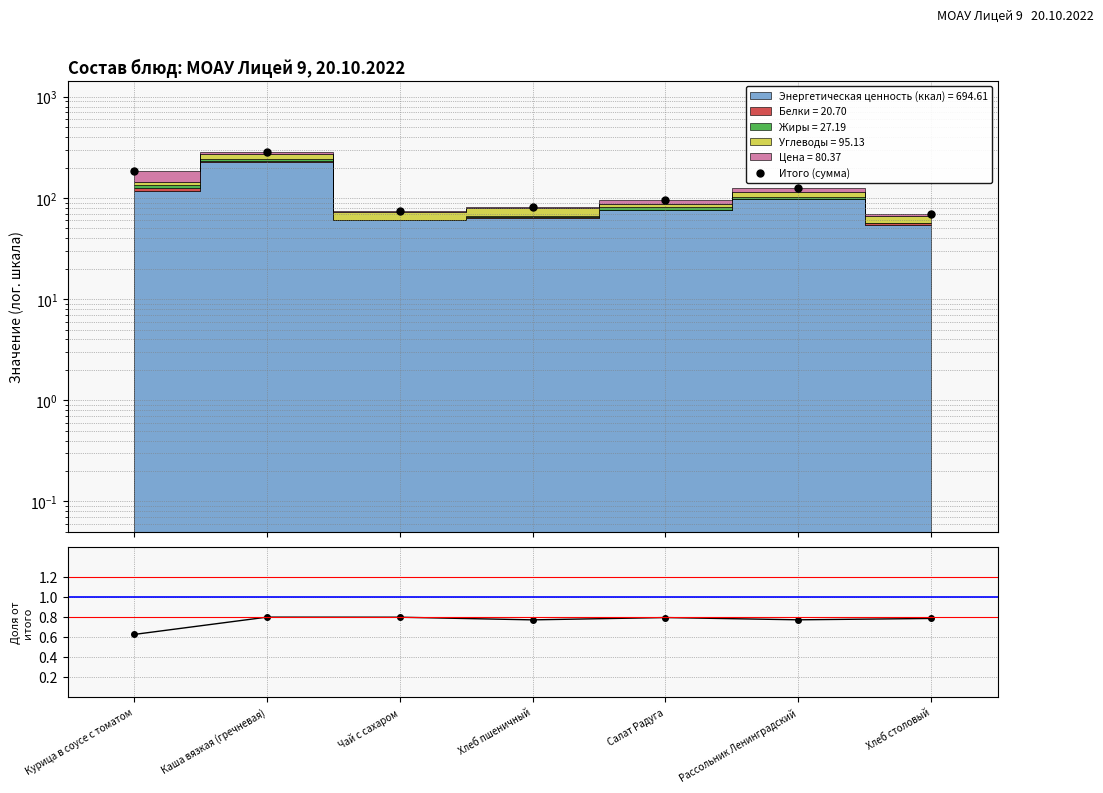

Which category has the lowest value across all series?

Курица в соусе с томатом